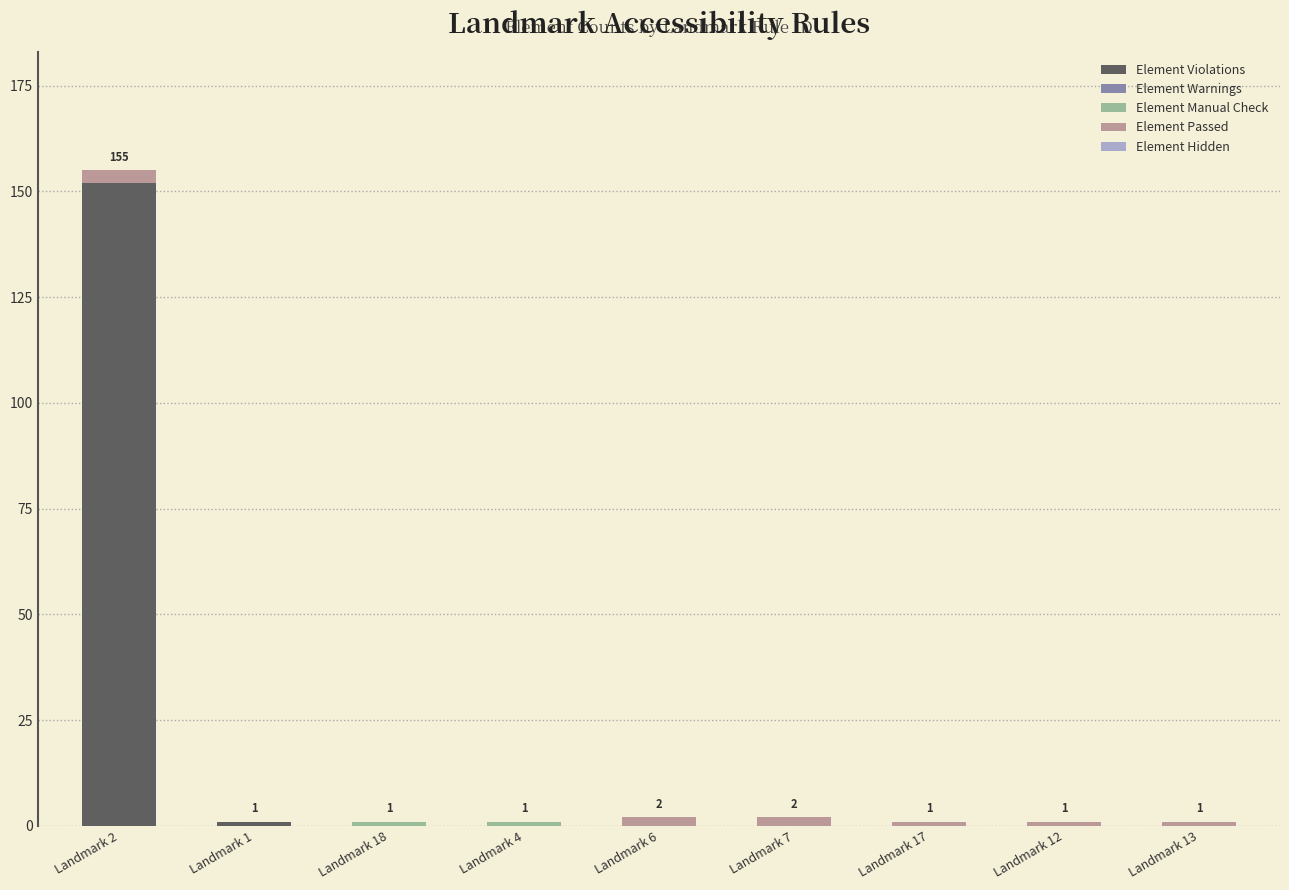

What is the sum of all Element Violations values?

153